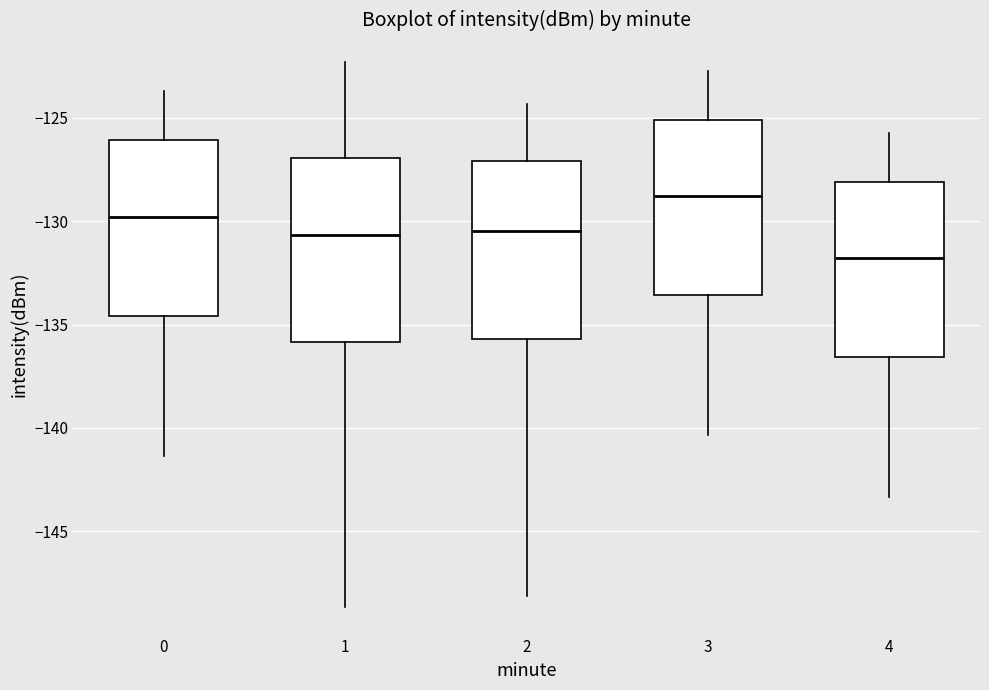

Reading left to right, transcribe this box plot: for each box, give where its median line is, the range the box spans, and where its two whiskers end, as read against the y-axis. The values are not printed on the chart, so give them approximately, as read against the axis.

0: median -130.0, box -134.5 to -126.0, whiskers -141.5 to -123.5
1: median -130.5, box -136.0 to -127.0, whiskers -148.5 to -122.5
2: median -130.5, box -135.5 to -127.0, whiskers -148.0 to -124.5
3: median -129.0, box -133.5 to -125.0, whiskers -140.5 to -122.5
4: median -132.0, box -136.5 to -128.0, whiskers -143.5 to -125.5